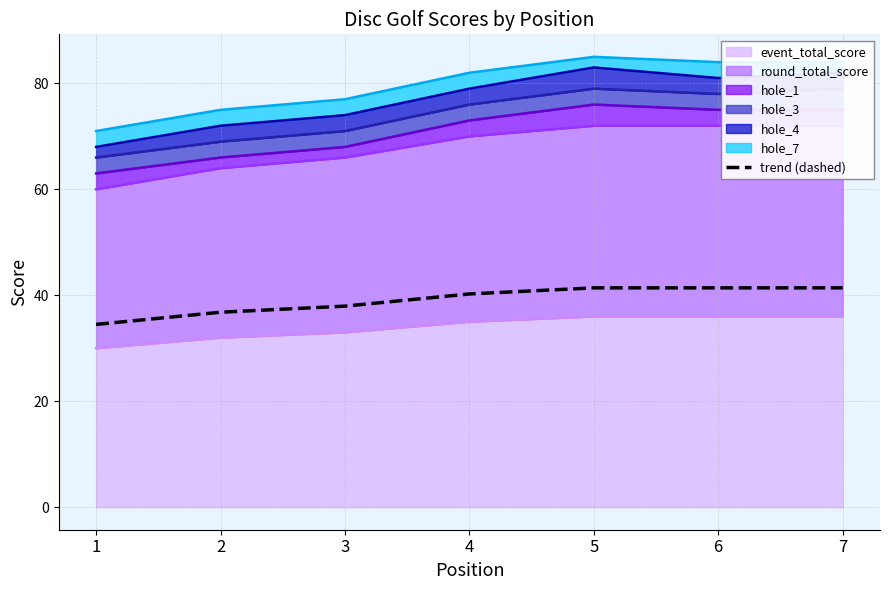

At which label is the value closest to 37?

2